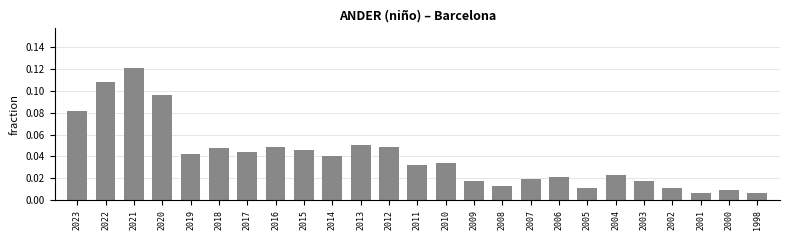

How many series are shown in this chart?

1